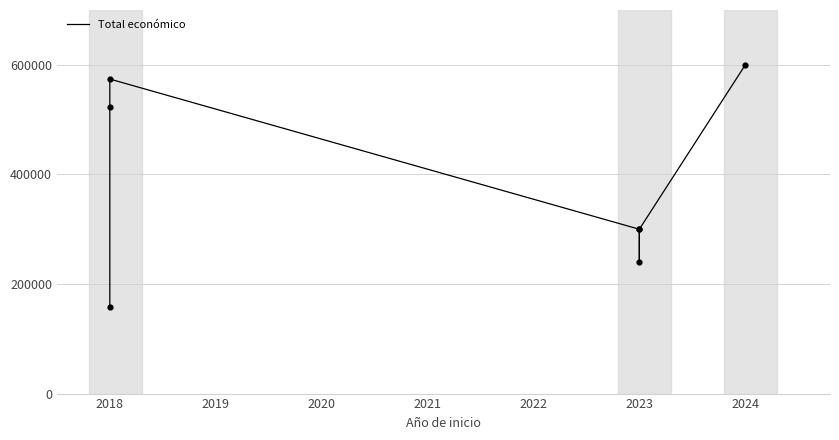

What is the ratio of the value at 2023 to the value at 2018?

1.9